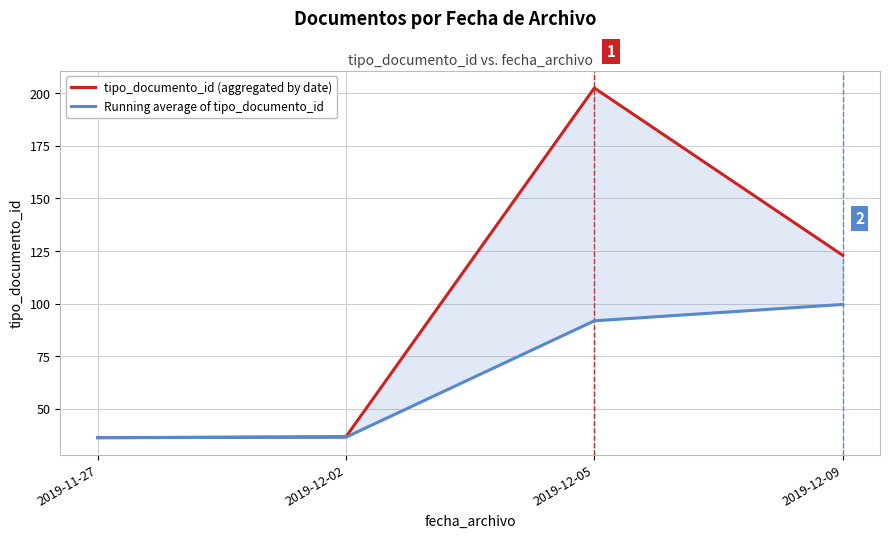

Where does the tipo_documento_id (aggregated by date) series first go above 123?

2019-12-05